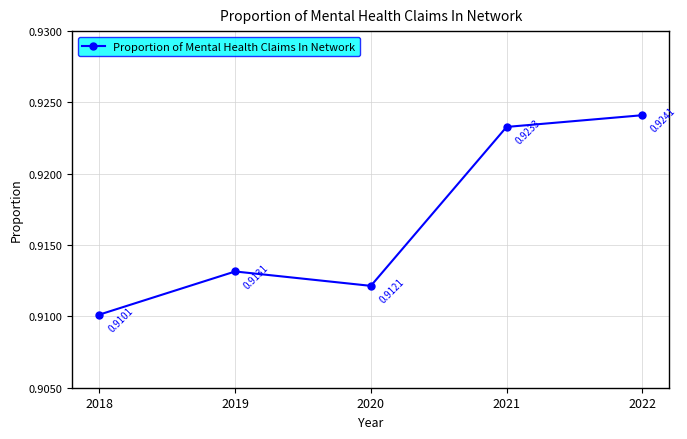

Does the chart have visible grid lines?

Yes